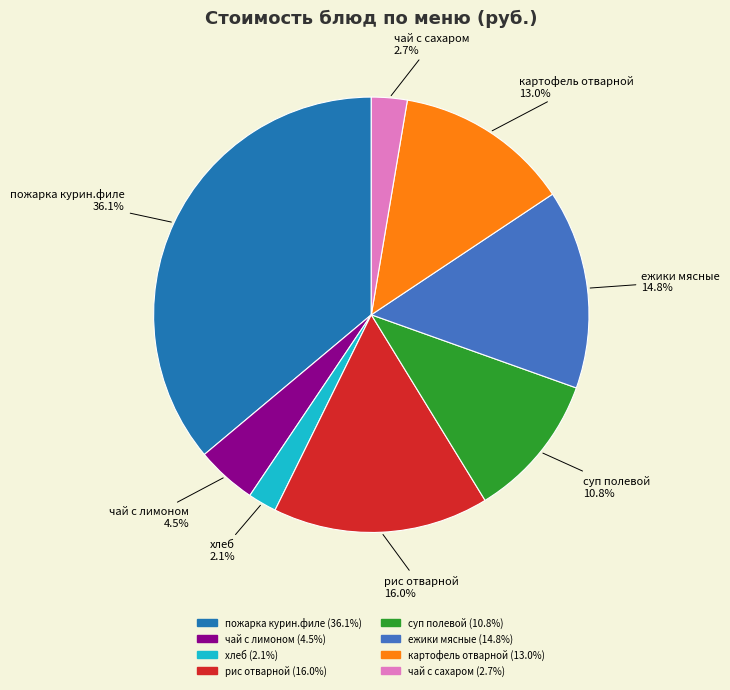

To the nearest percent, what percentage of the pie is суп полевой?

11%